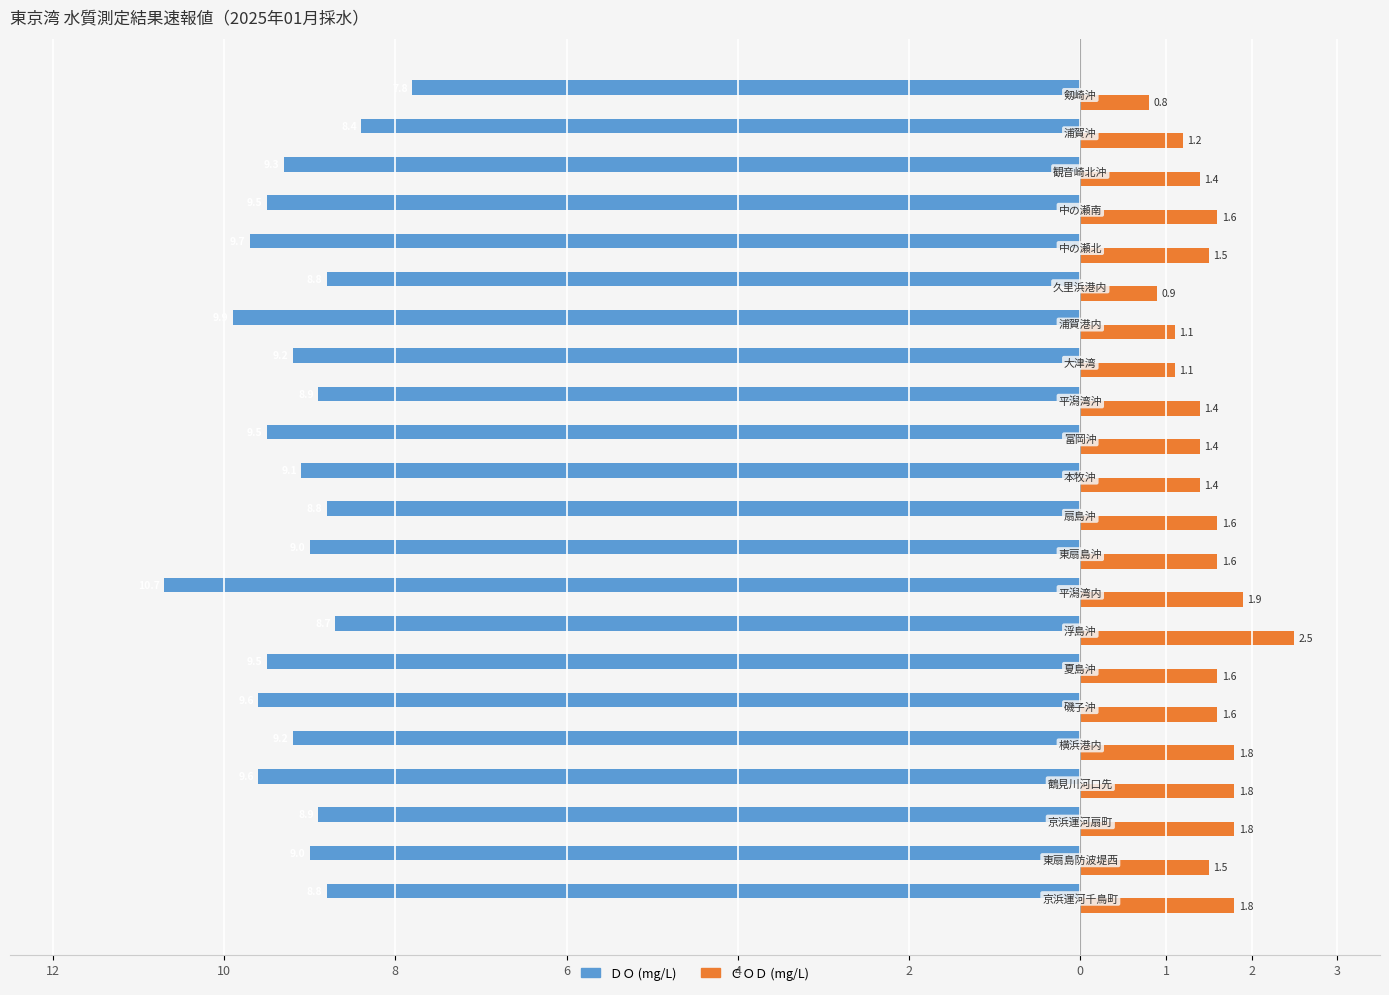

What are all the series names shown in the legend?

ＤＯ (mg/L), ＣＯＤ (mg/L)